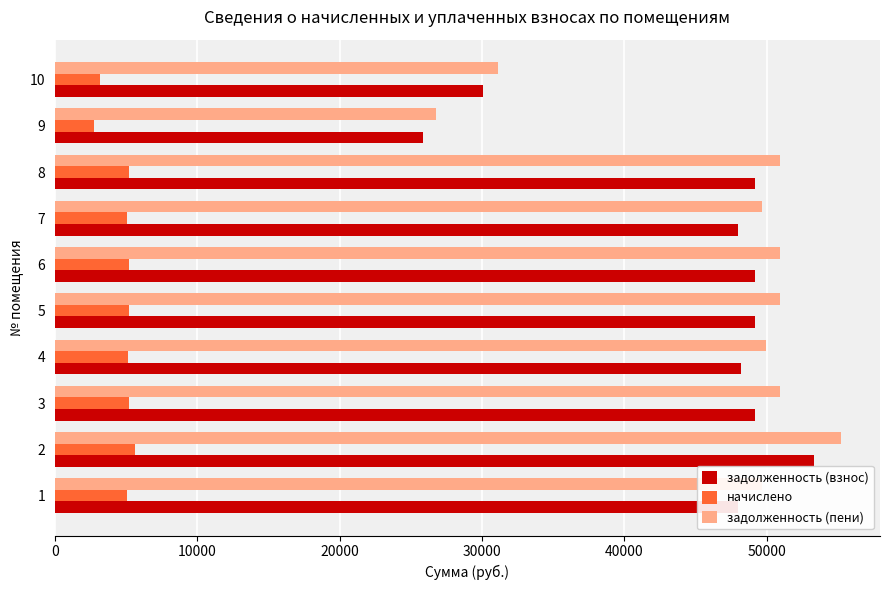

How many values in the задолженность (взнос) series are below 49170?

5